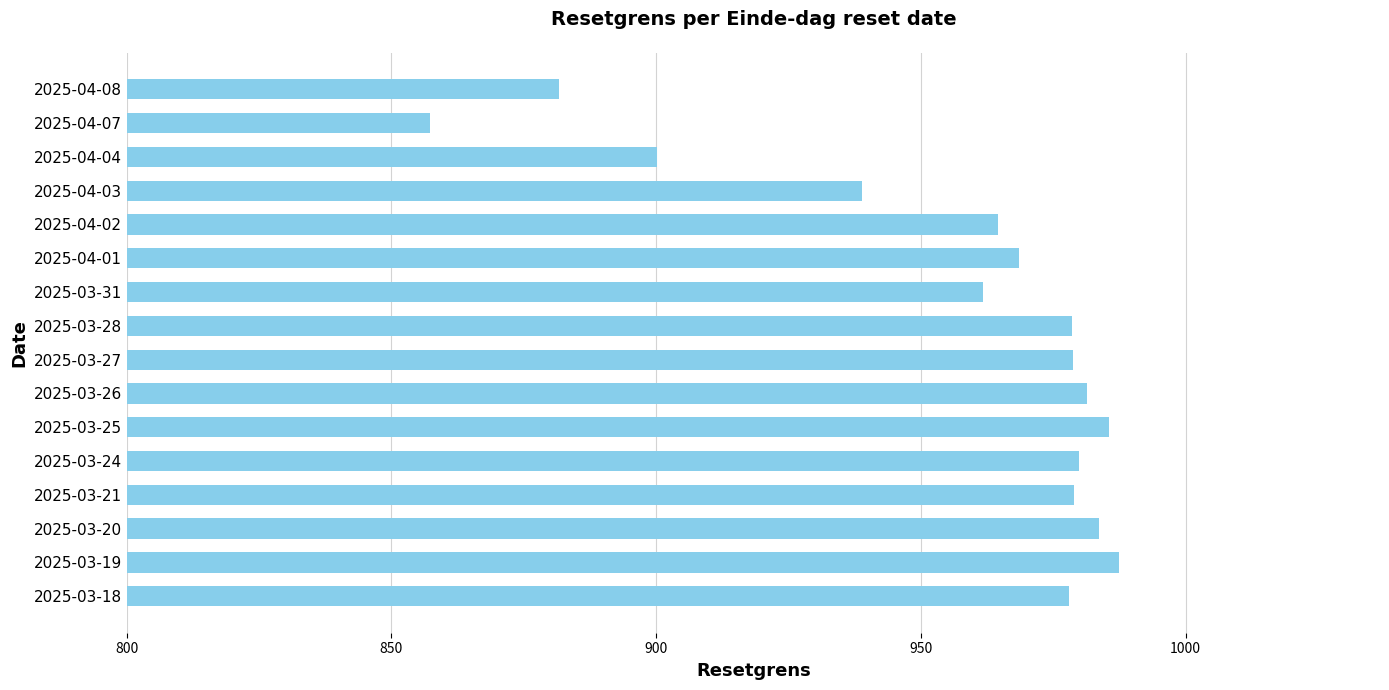

The chart shows a value of 978.9 at 2025-03-21. True or false?

True